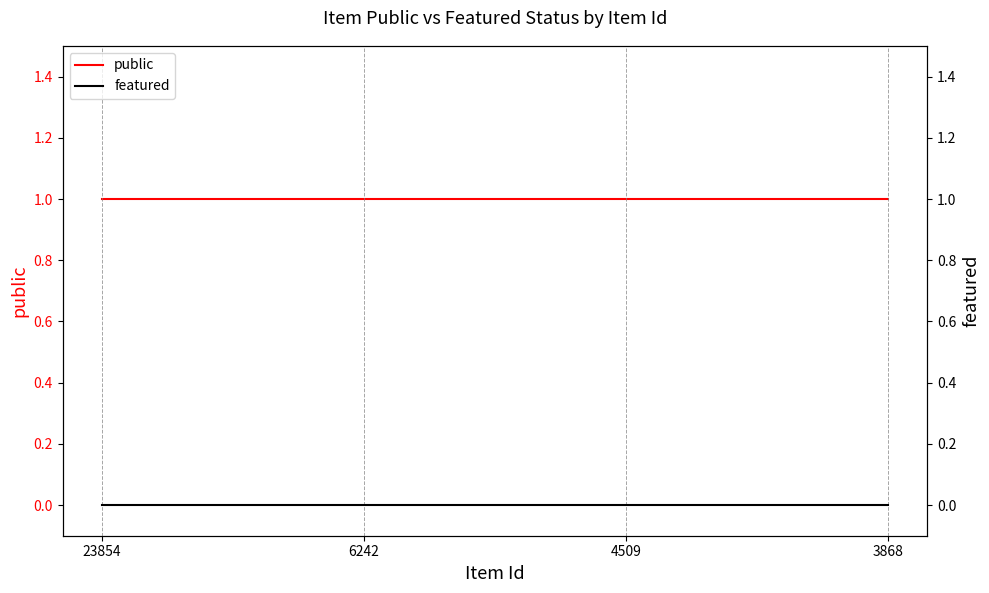

The public series shows 1 at 23854. True or false?

True